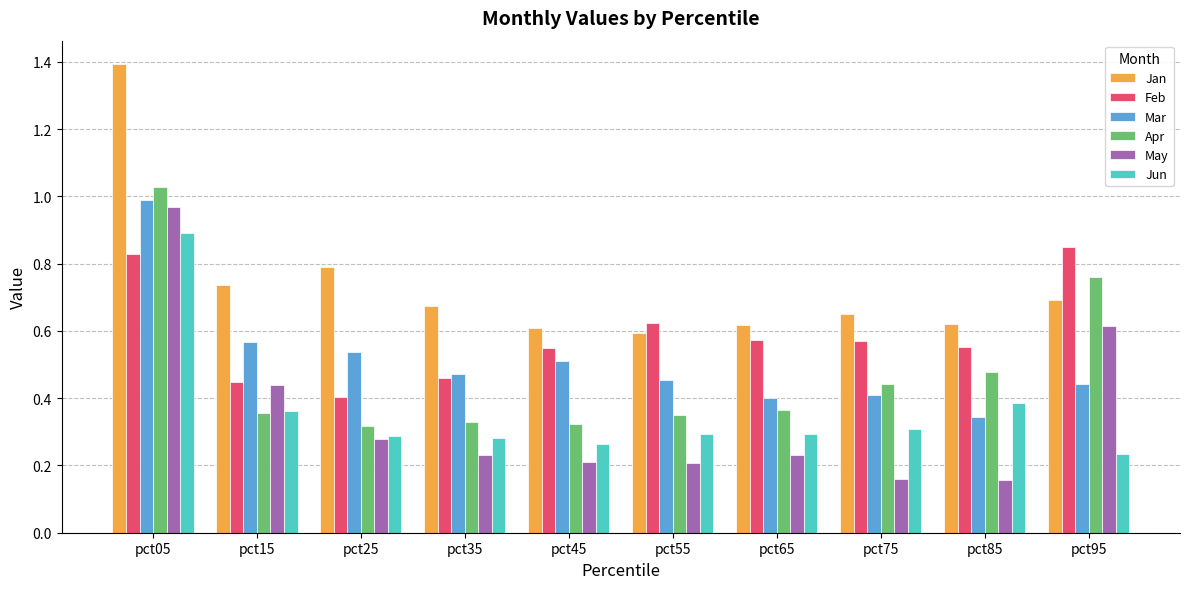

What is the total value across all series at pct45?

2.5